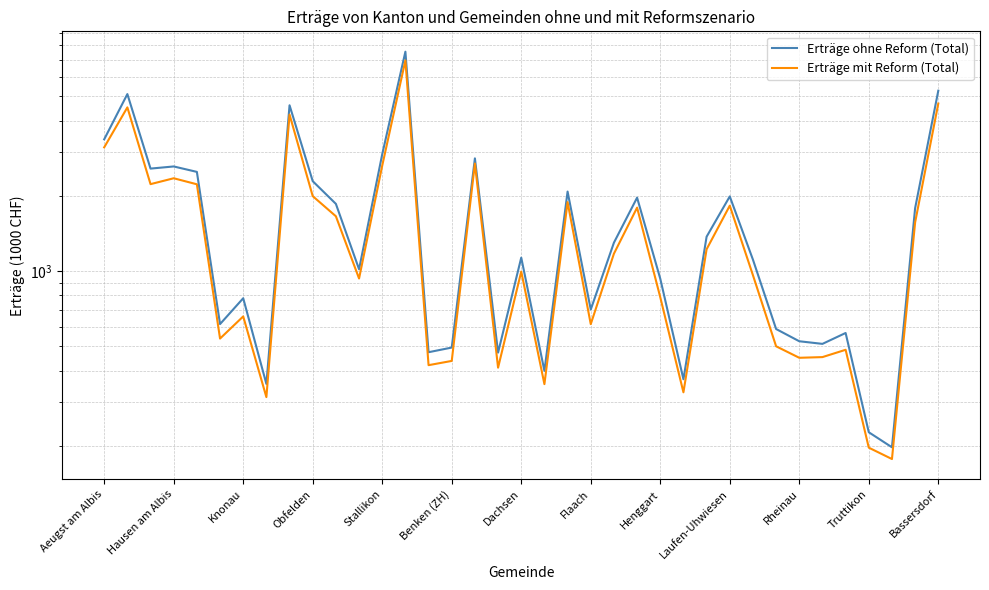

True or false: Erträge ohne Reform (Total) and Erträge mit Reform (Total) intersect in this chart.

False